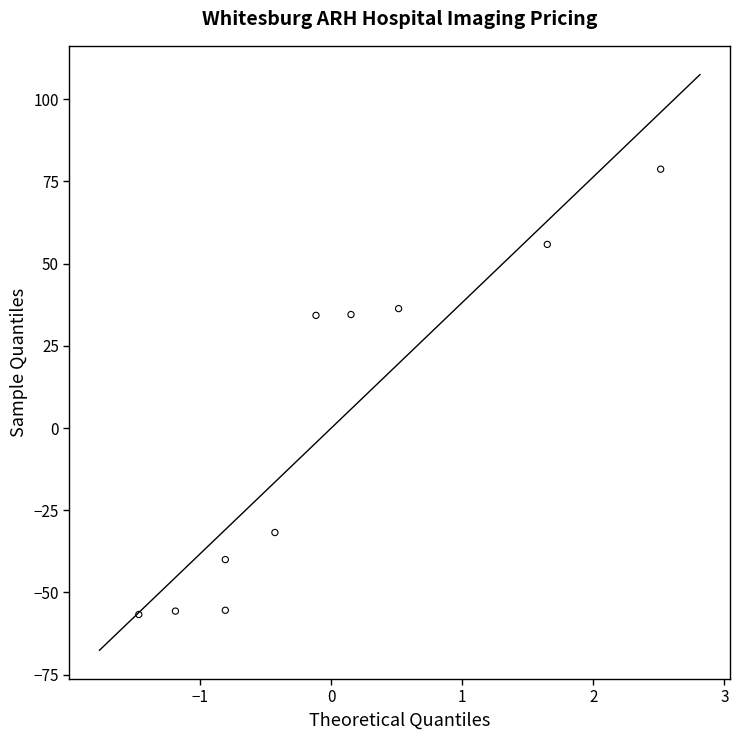

What is the range of Y values (max minus min)?

135.4